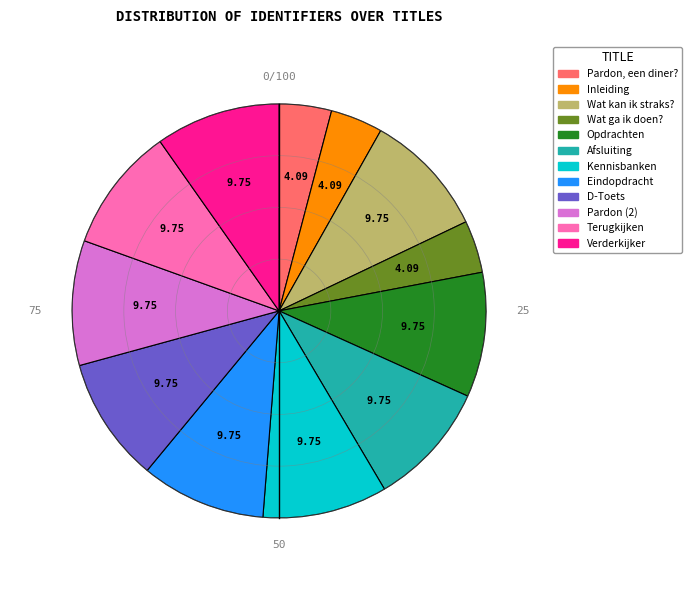

Does any single category account for the majority?

No